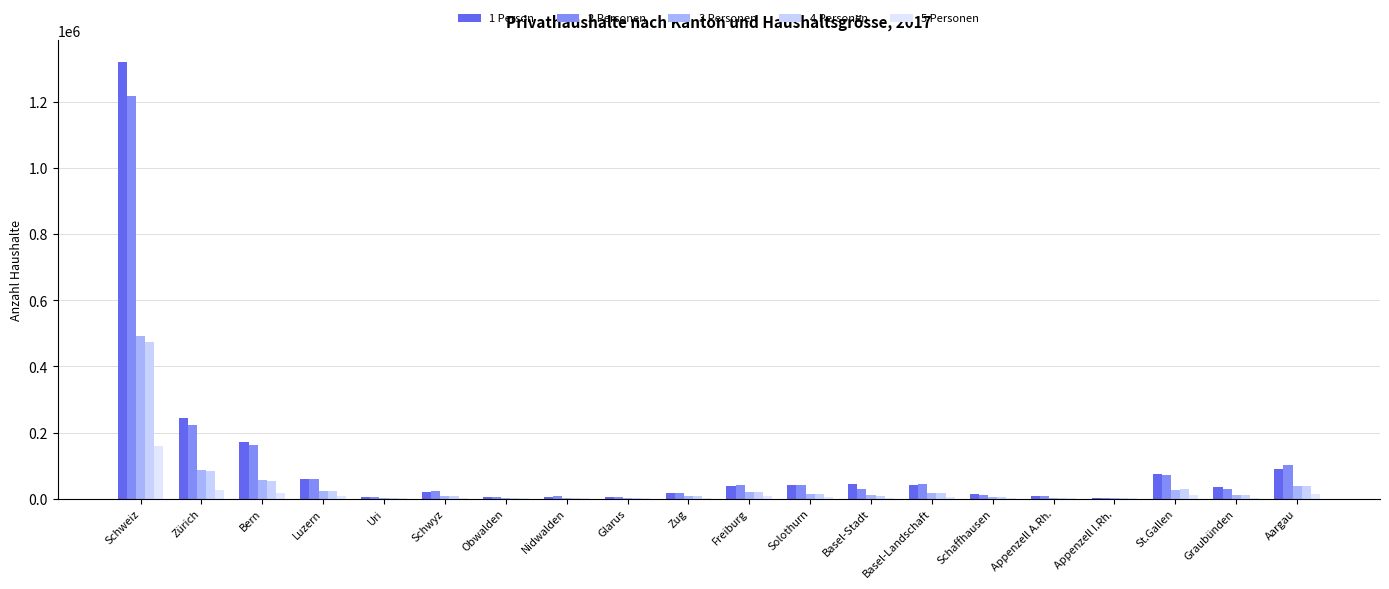

Count the number of categories in the chart.

20